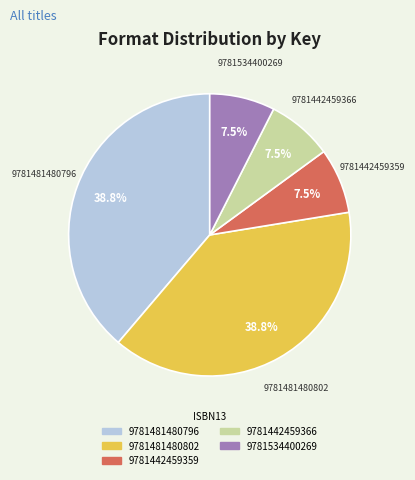

Does 9781481480796 account for over 50% of the chart?

No